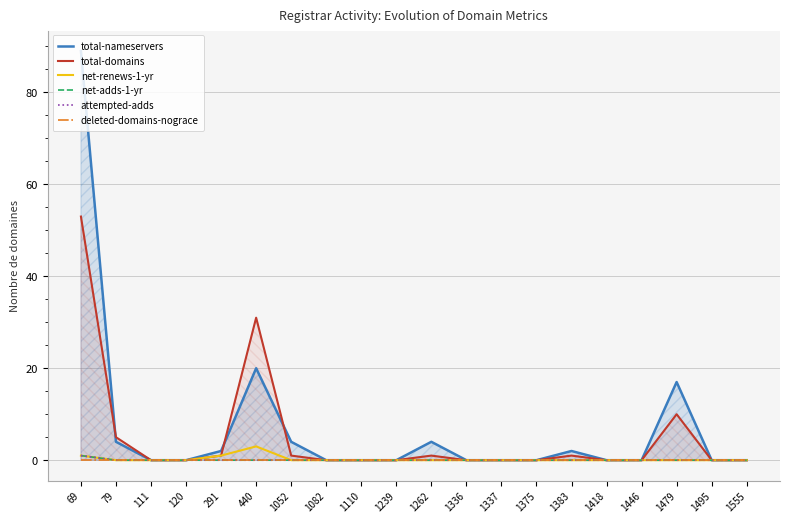

Reading right to left, transcribe all the data shown in this chart.

total-nameservers: 1555=0	1495=0	1479=17	1446=0	1418=0	1383=2	1375=0	1337=0	1336=0	1262=4	1239=0	1110=0	1082=0	1052=4	440=20	291=2	120=0	111=0	79=4	69=89
total-domains: 1555=0	1495=0	1479=10	1446=0	1418=0	1383=1	1375=0	1337=0	1336=0	1262=1	1239=0	1110=0	1082=0	1052=1	440=31	291=1	120=0	111=0	79=5	69=53
net-renews-1-yr: 1555=0	1495=0	1479=0	1446=0	1418=0	1383=0	1375=0	1337=0	1336=0	1262=0	1239=0	1110=0	1082=0	1052=0	440=3	291=1	120=0	111=0	79=0	69=1
net-adds-1-yr: 1555=0	1495=0	1479=0	1446=0	1418=0	1383=0	1375=0	1337=0	1336=0	1262=0	1239=0	1110=0	1082=0	1052=0	440=0	291=0	120=0	111=0	79=0	69=1
attempted-adds: 1555=0	1495=0	1479=0	1446=0	1418=0	1383=0	1375=0	1337=0	1336=0	1262=0	1239=0	1110=0	1082=0	1052=0	440=0	291=0	120=0	111=0	79=0	69=1
deleted-domains-nograce: 1555=0	1495=0	1479=0	1446=0	1418=0	1383=0	1375=0	1337=0	1336=0	1262=0	1239=0	1110=0	1082=0	1052=0	440=0	291=0	120=0	111=0	79=0	69=0